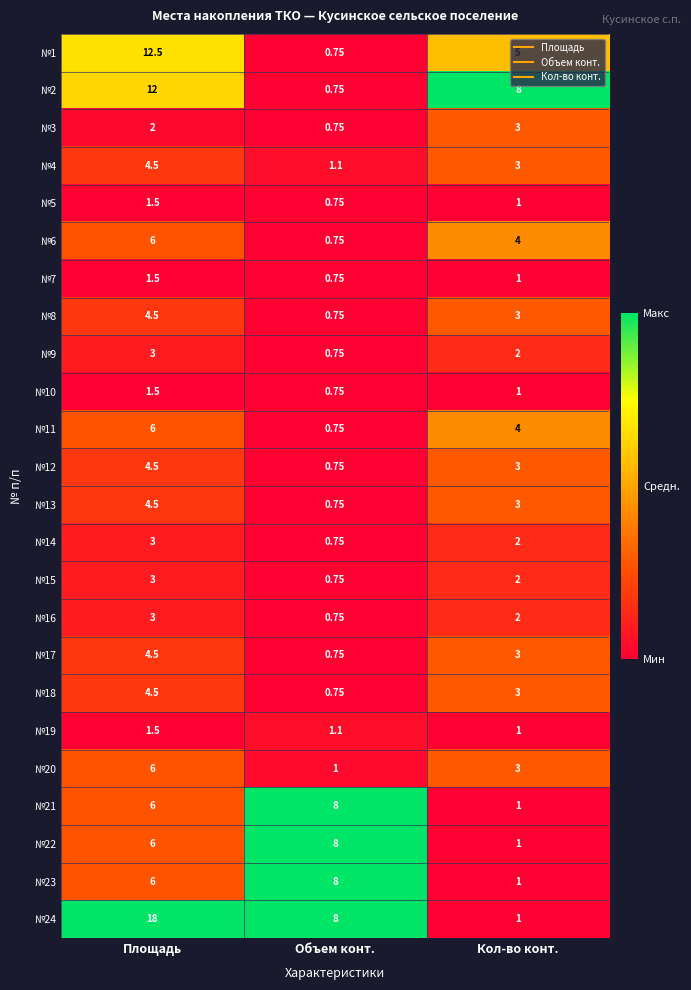

Rank the categories by №3 value from lowest to highest.

Объем конт., Площадь, Кол-во конт.